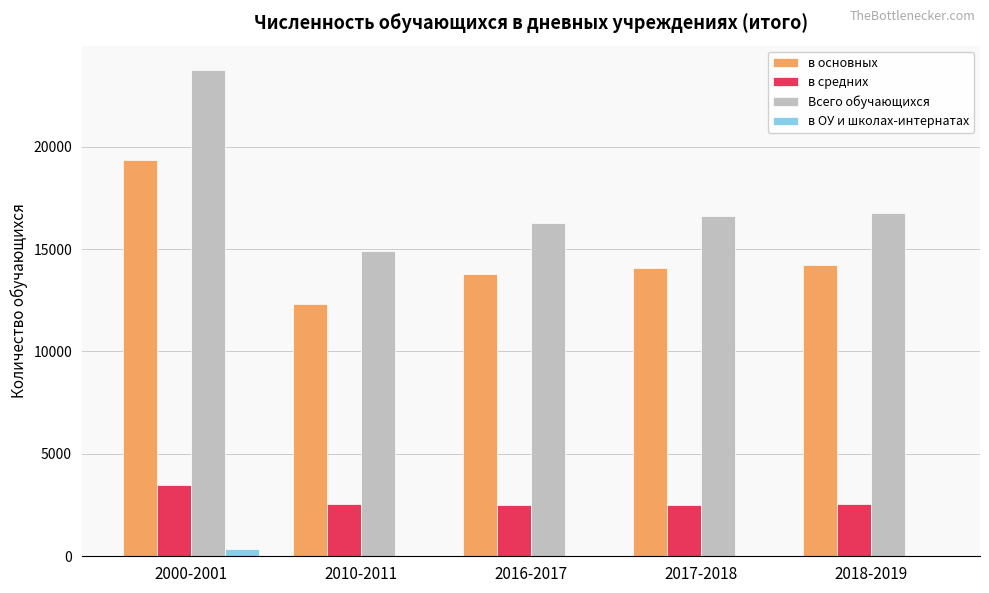

Which series has the widest spread of values?

Всего обучающихся